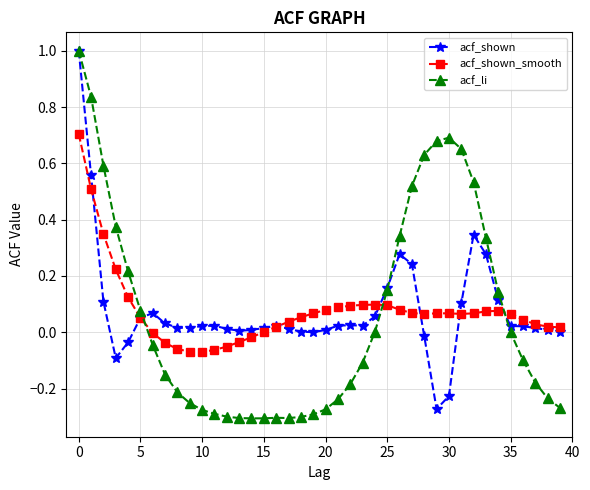

True or false: acf_shown_smooth has more than 1 points higher than both neighbors.

True